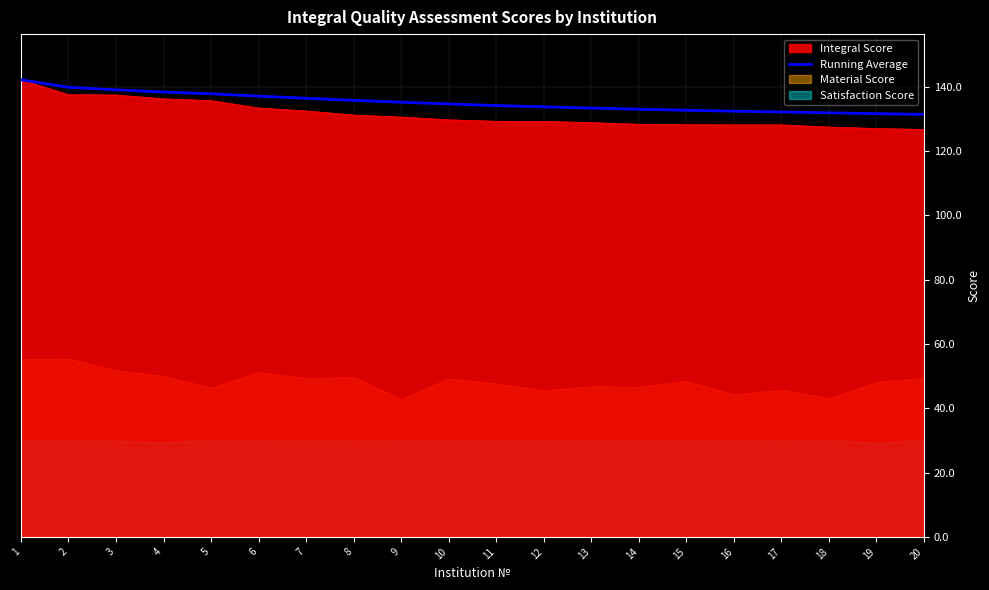

What is the change in value from 9 to 20?

-3.8